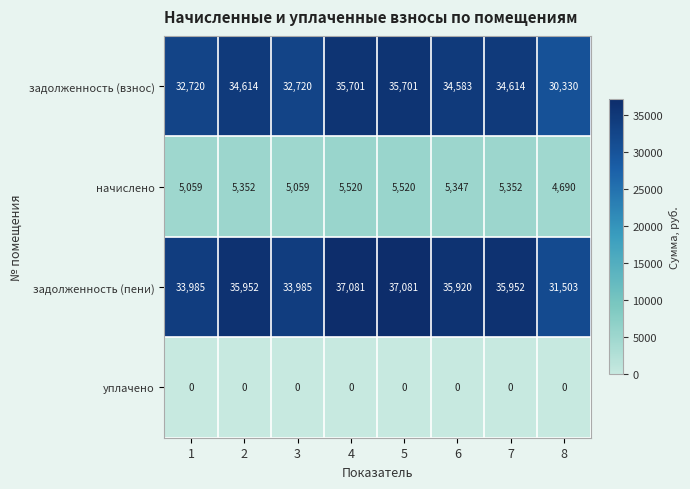

List the series in order of their peak value, highest first.

задолженность (пени), задолженность (взнос), начислено, уплачено